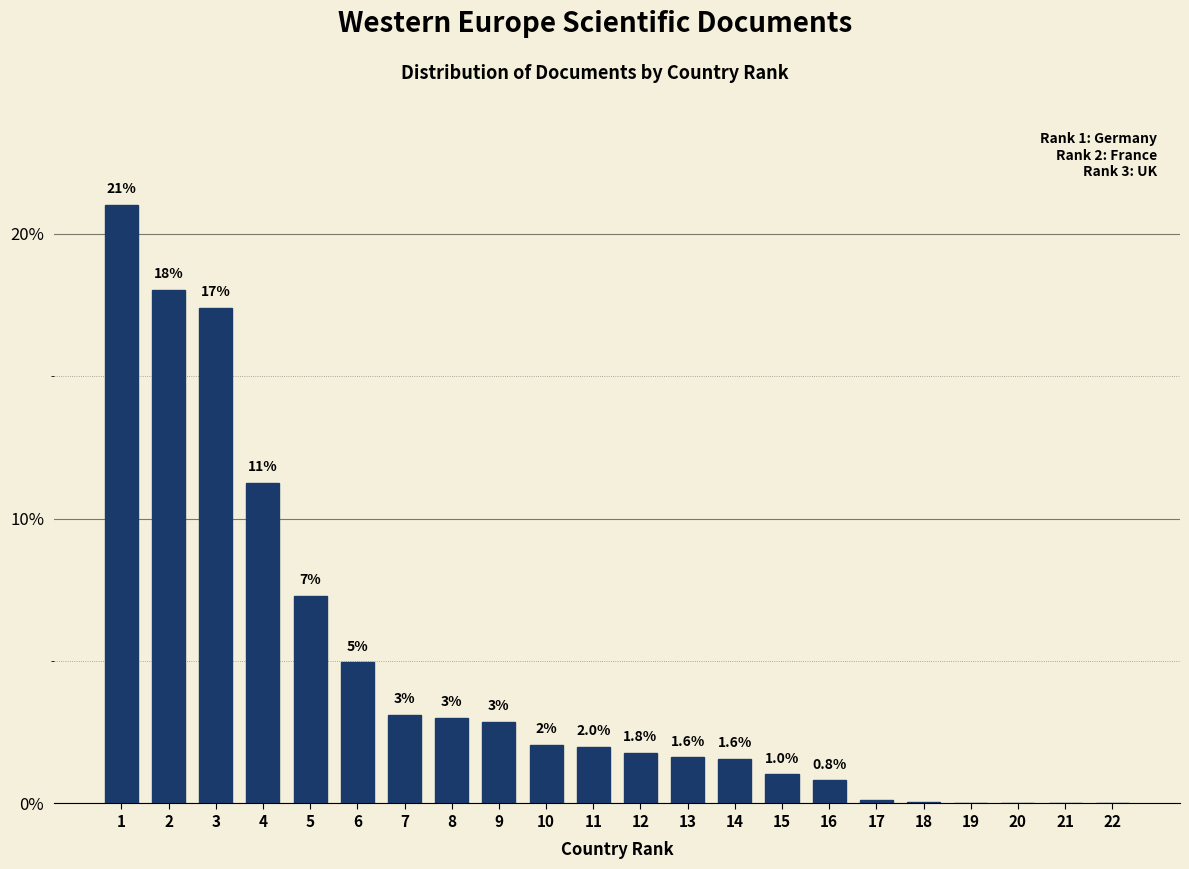

The chart shows a value of 24.9 at 3. True or false?

False